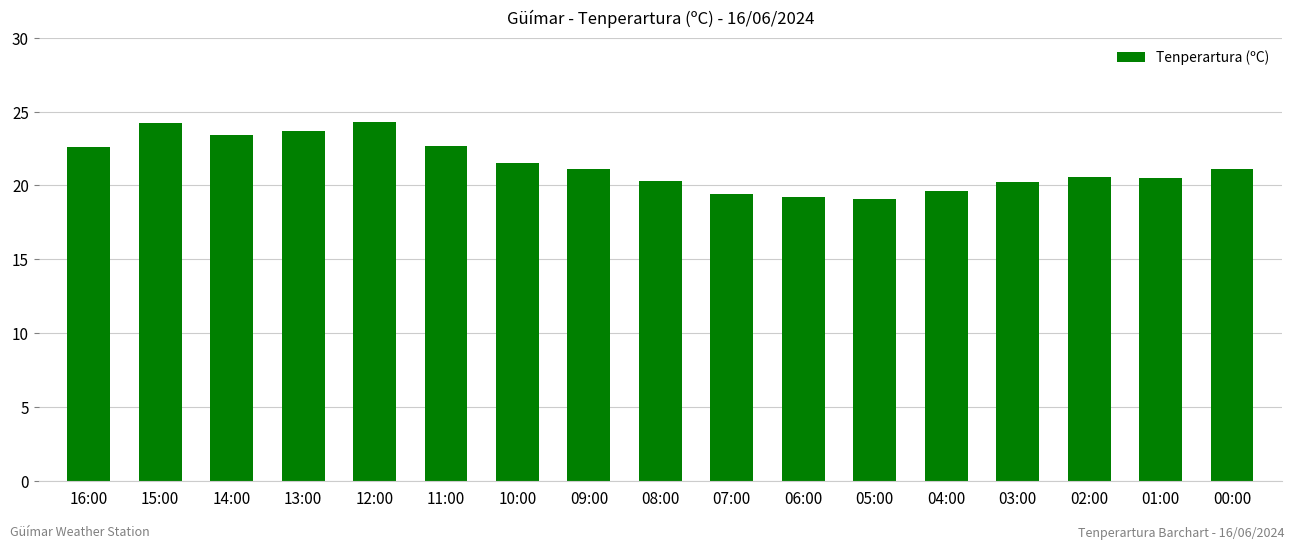

Approximately how many times larger is the value at 04:00 compared to 01:00?

1.0